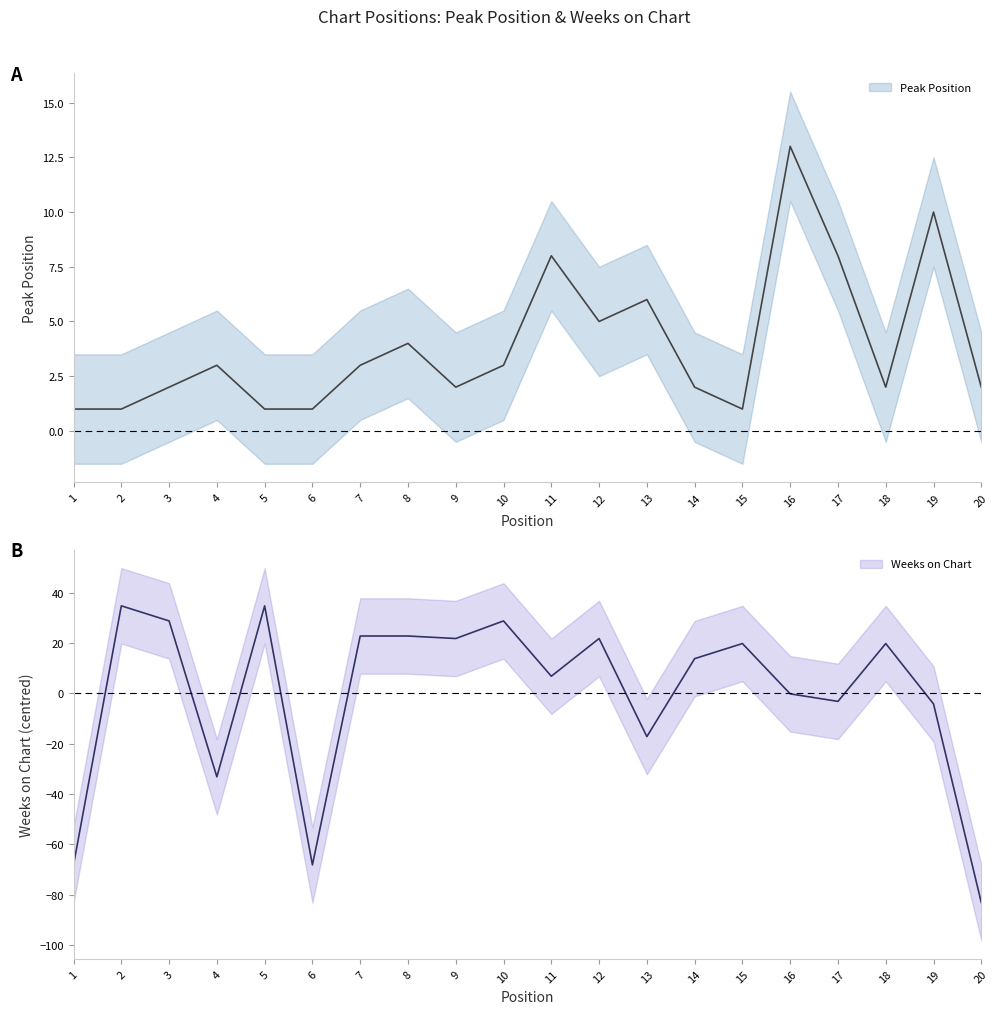

Where do Peak Position and Weeks on Chart first cross each other?

1 and 2